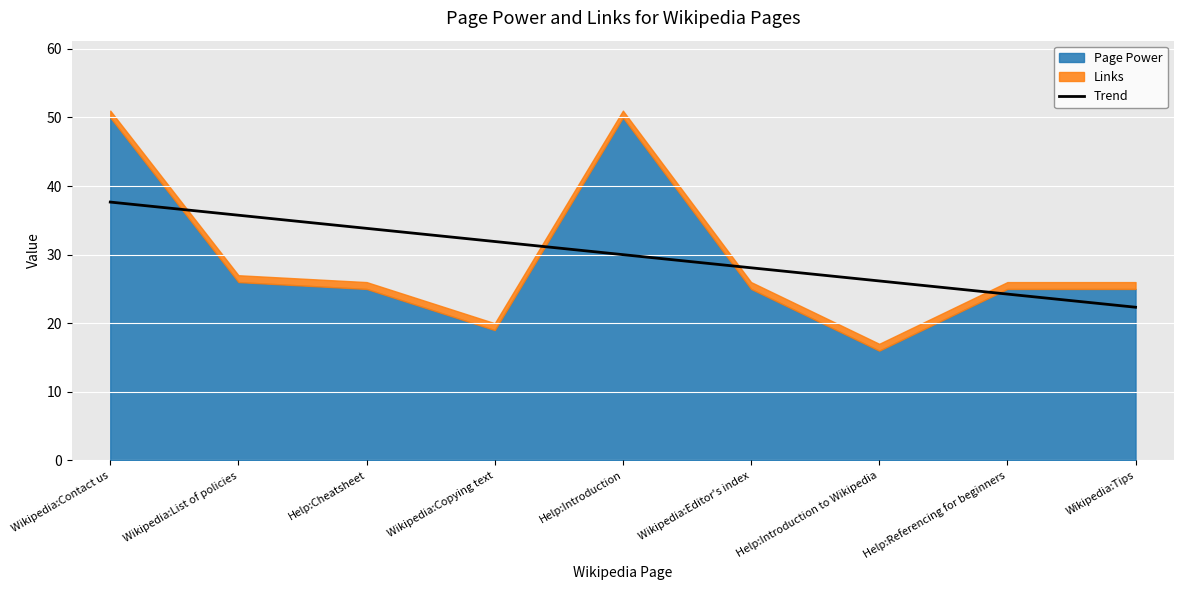

What is the change in value from Wikipedia:List of policies to Help:Cheatsheet?

-1.9